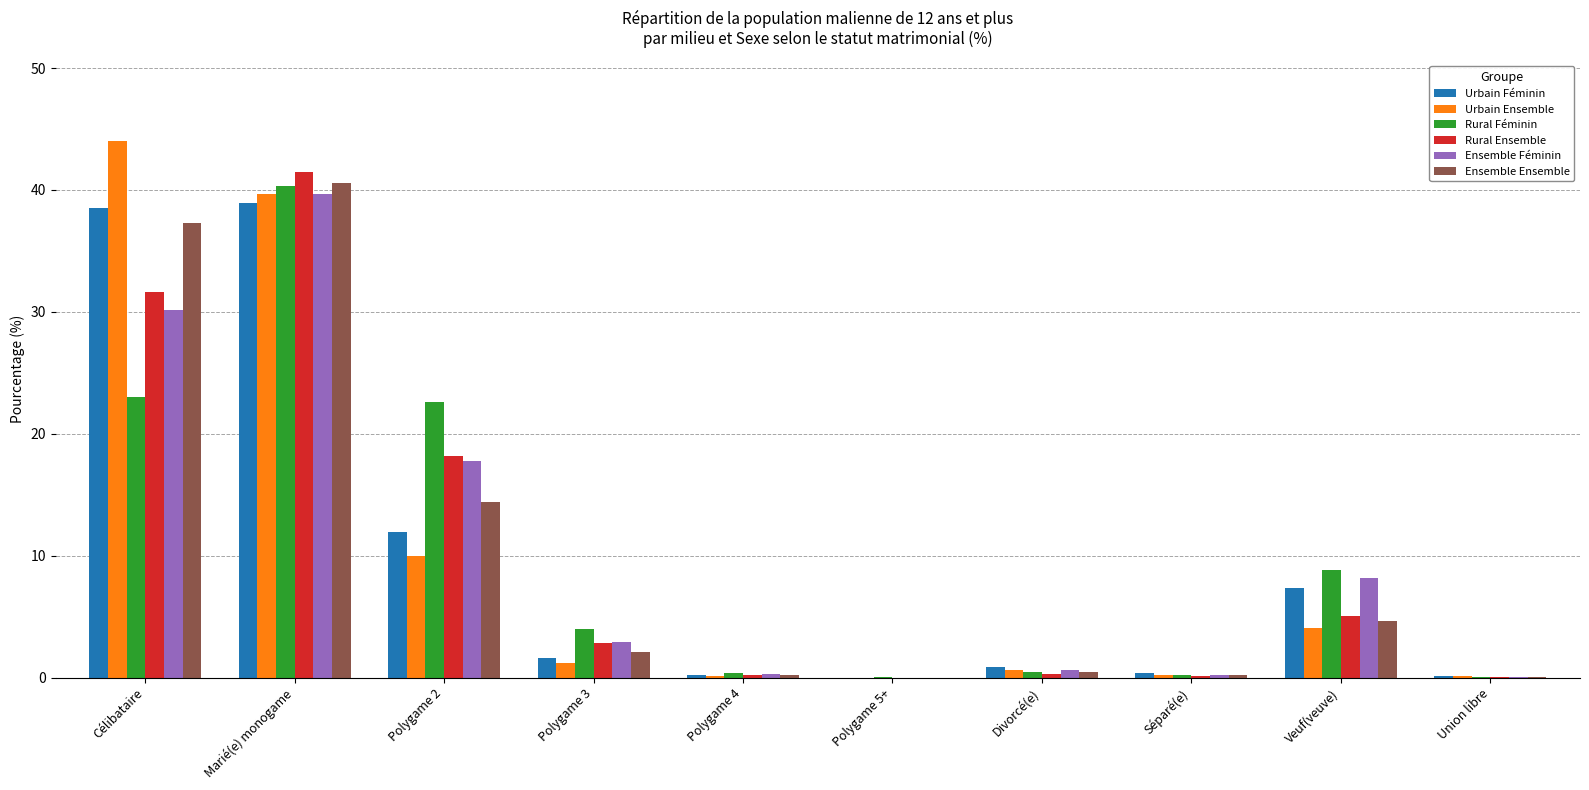

What is the sum of all Ensemble Ensemble values?

100.0